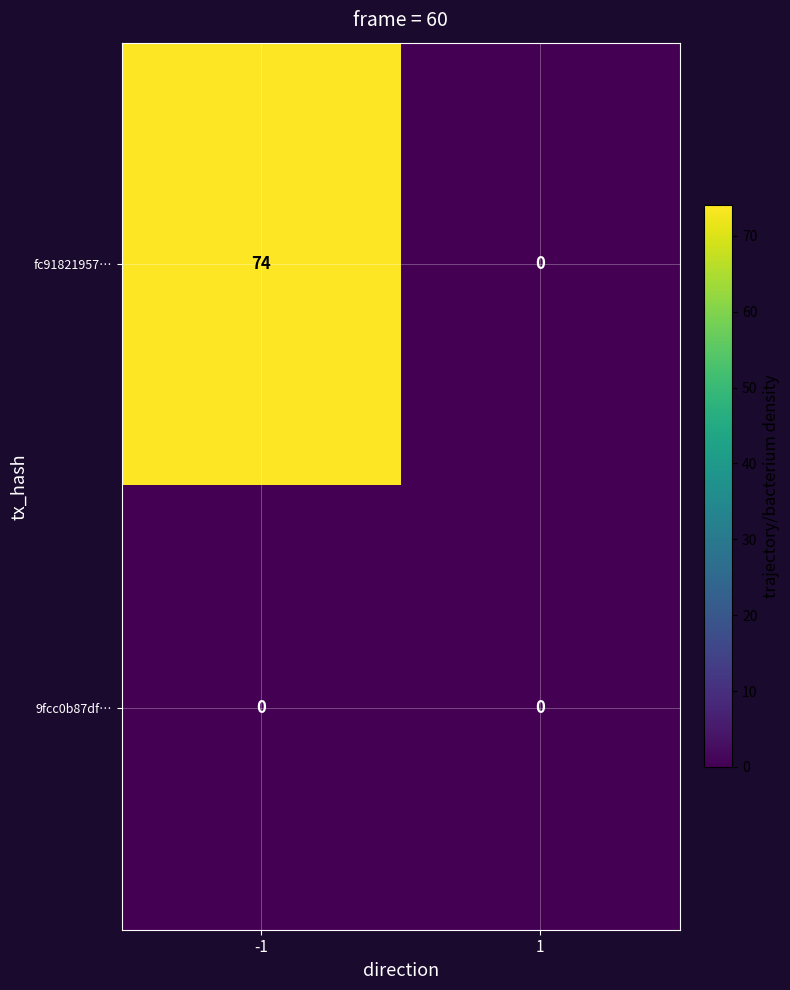

List the series in order of their overall mean, lowest first.

9fcc0b87df…, fc91821957…